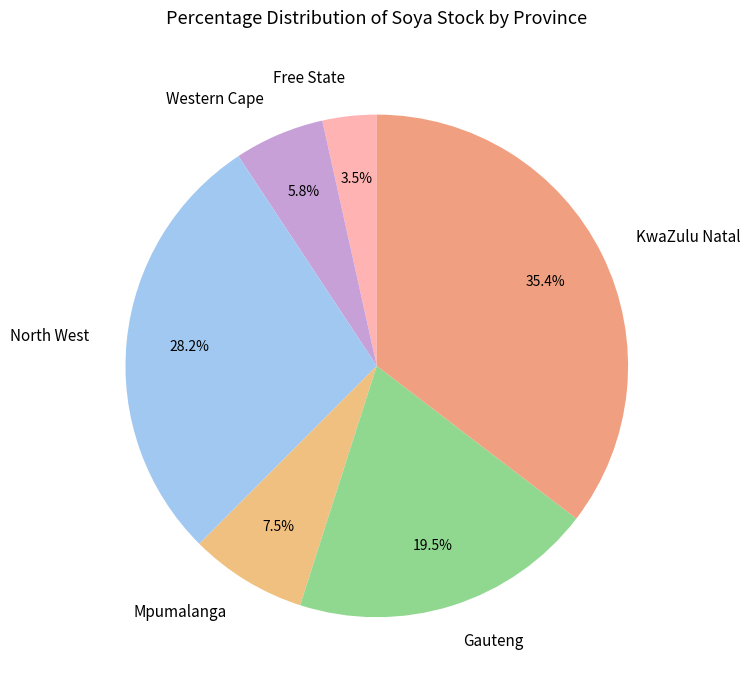

What percentage do Gauteng and Free State together represent?

23.0%